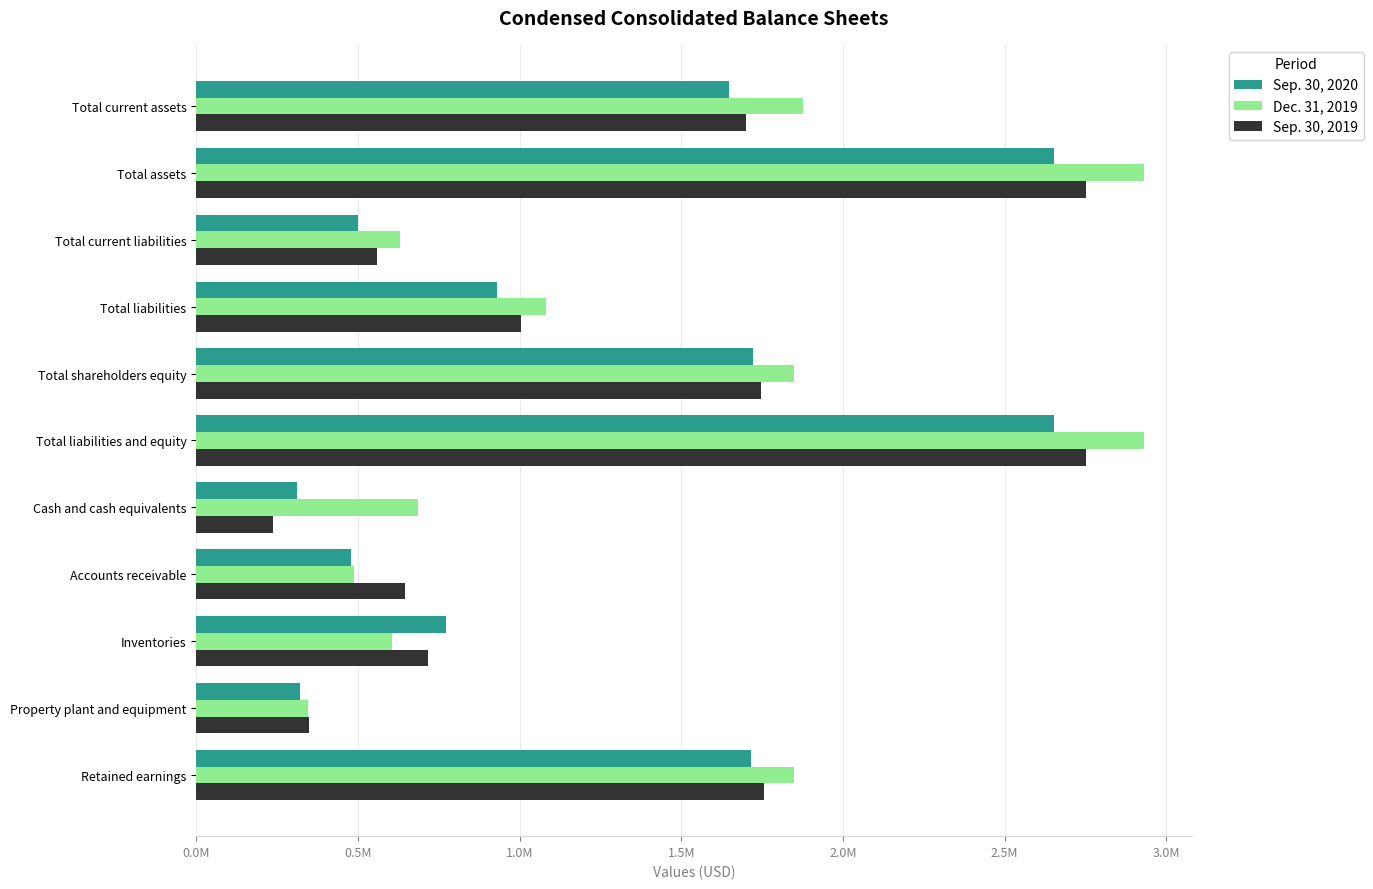

What is the sum of all Dec. 31, 2019 values?

15277230